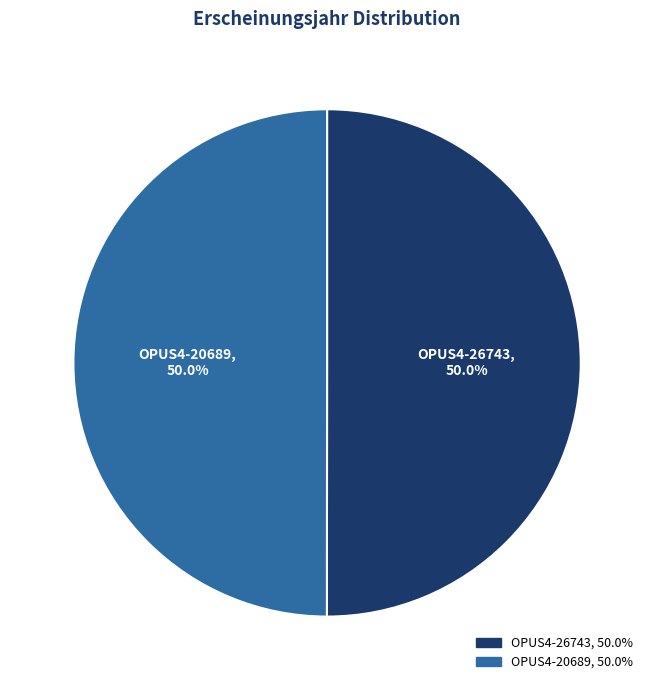

To the nearest percent, what is the combined percentage of OPUS4-20689 and OPUS4-26743?

100%